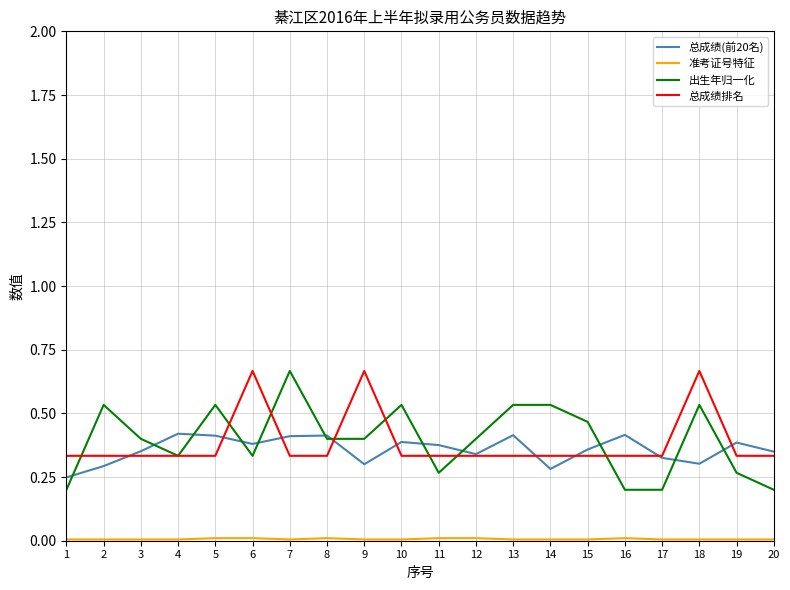

The value of 出生年归一化 at 20 is 0.3. True or false?

False